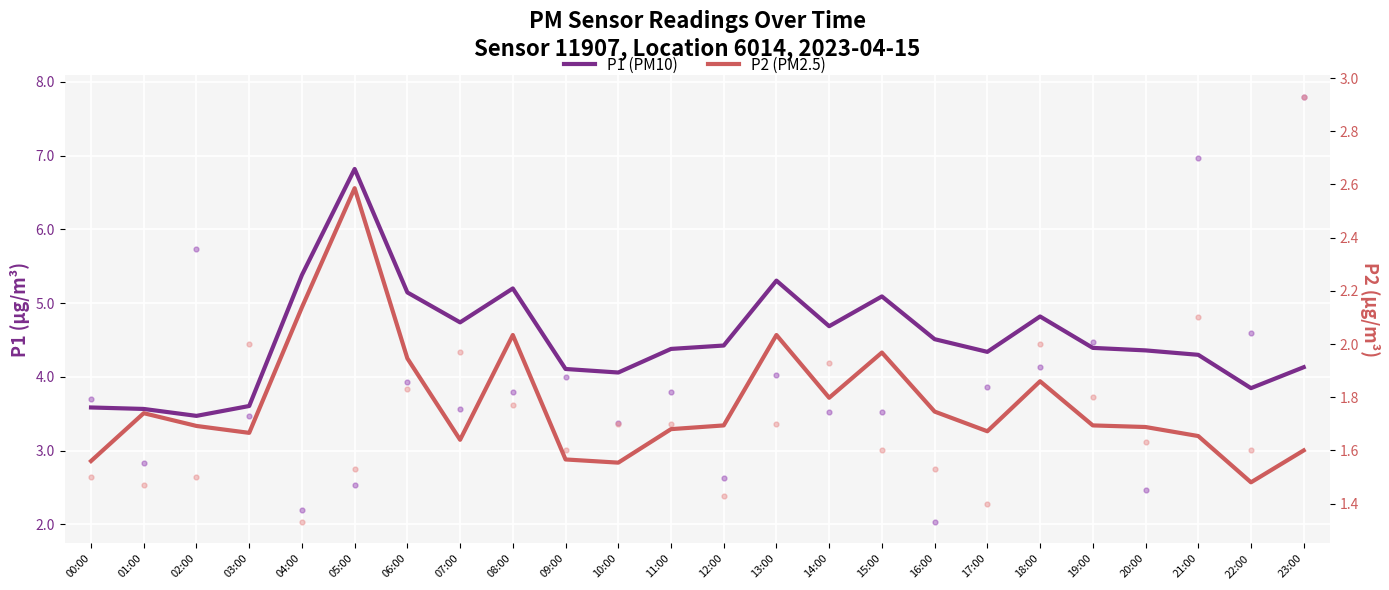

What is the total value across all series at 00:00?

5.1